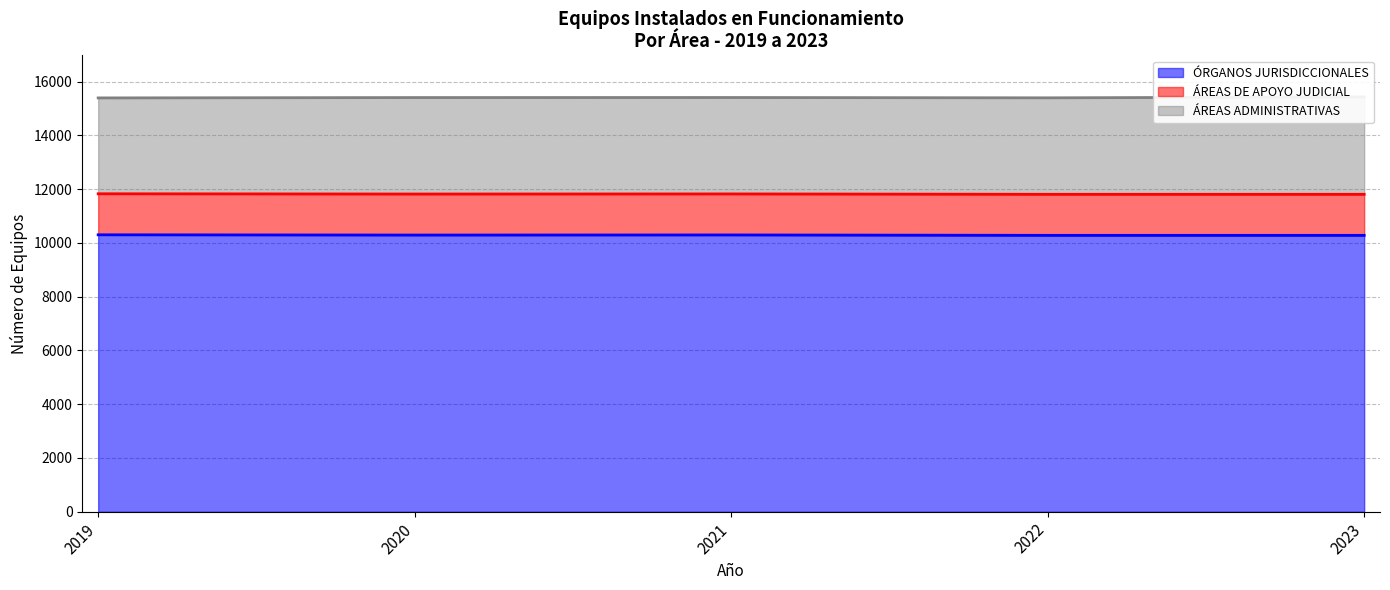

Between 2022 and 2021, which is larger?

2021